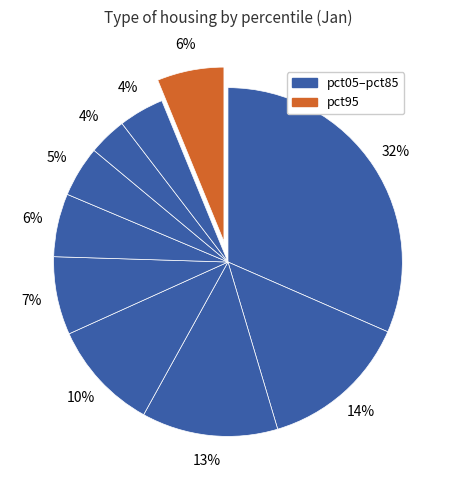

How many segments does this pie chart have?

10